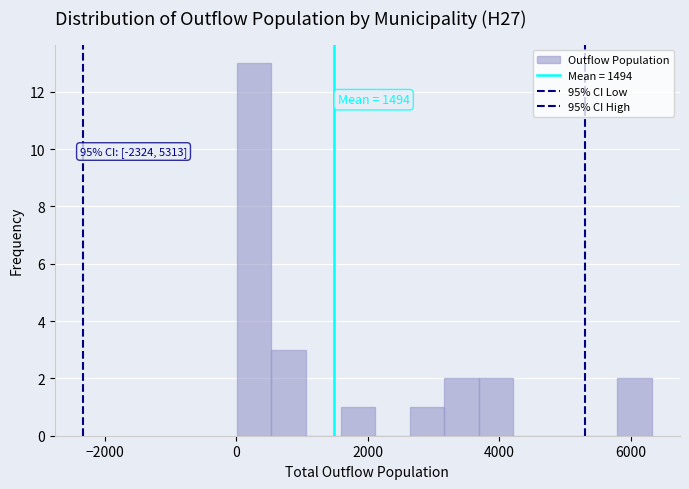

Around what value on the x-axis is the tallest bar? Give the approximate position of its centre, as read against the axis.

200